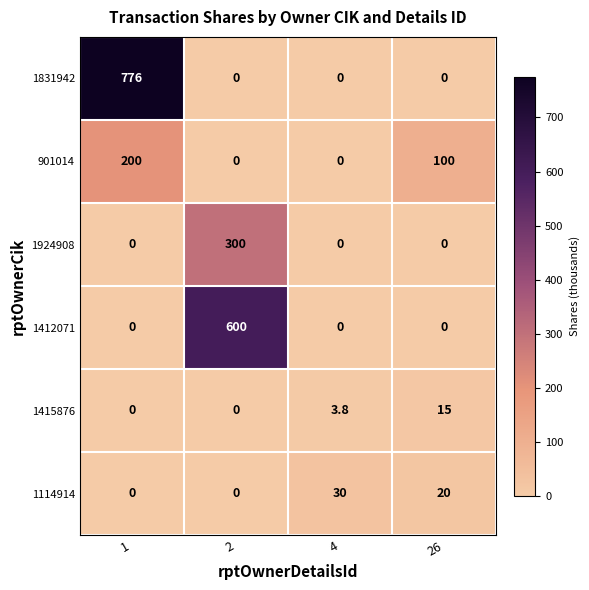

What is the total value across all series at 26?

135.0